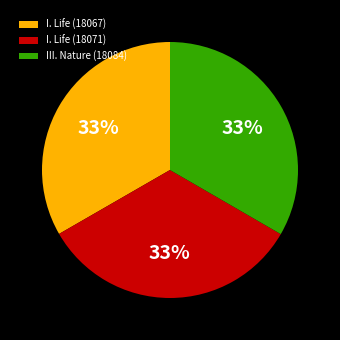

Is I. Life (18067) the majority of the pie?

No